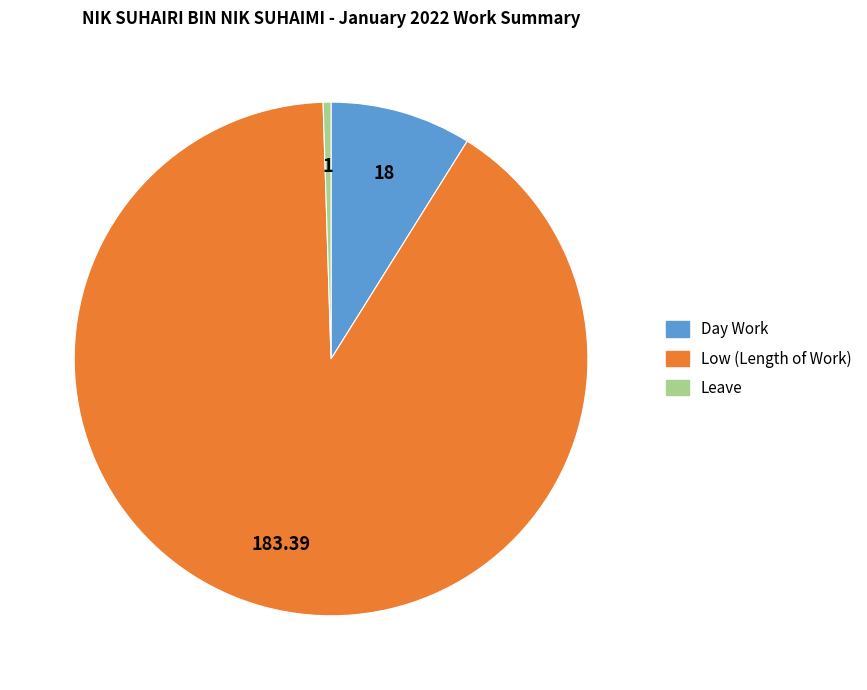

Is there a majority slice in this chart?

Yes